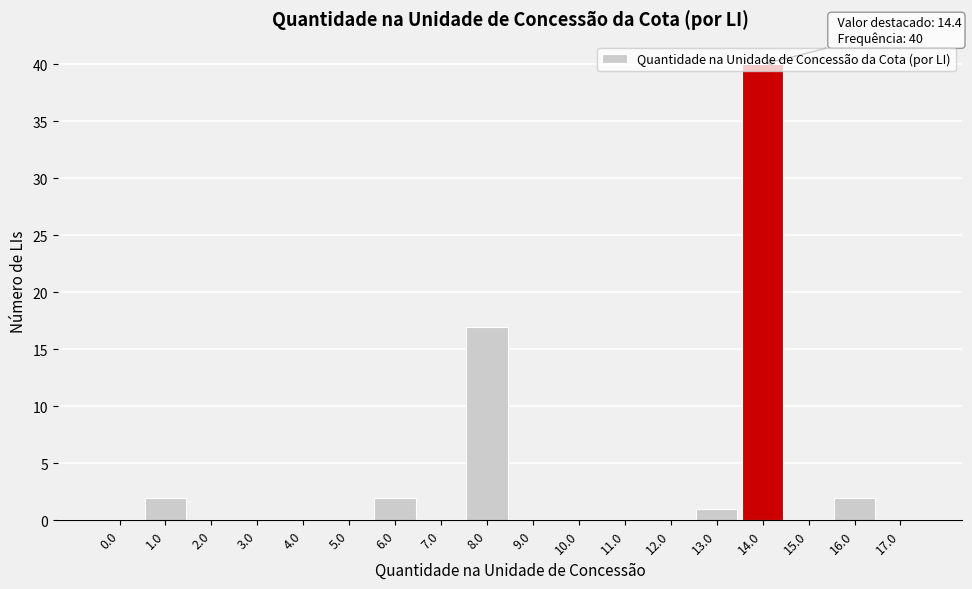

Where is the data nearest to the value 20?

8.0